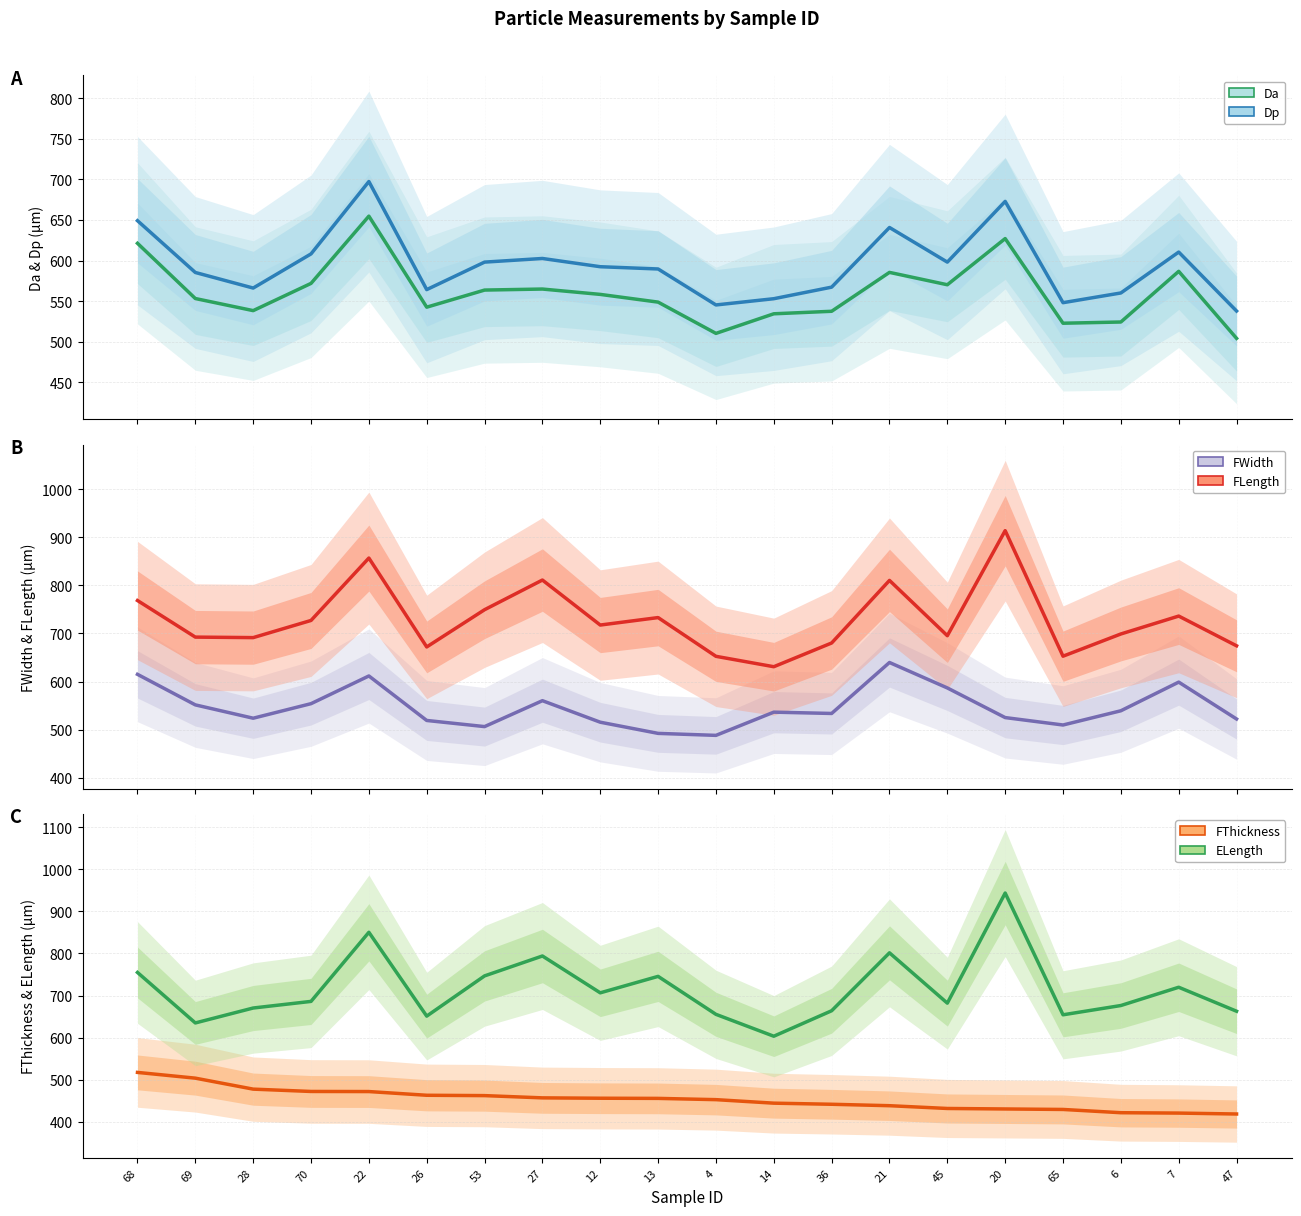

True or false: Dp has more than 0 interior local peaks.

True